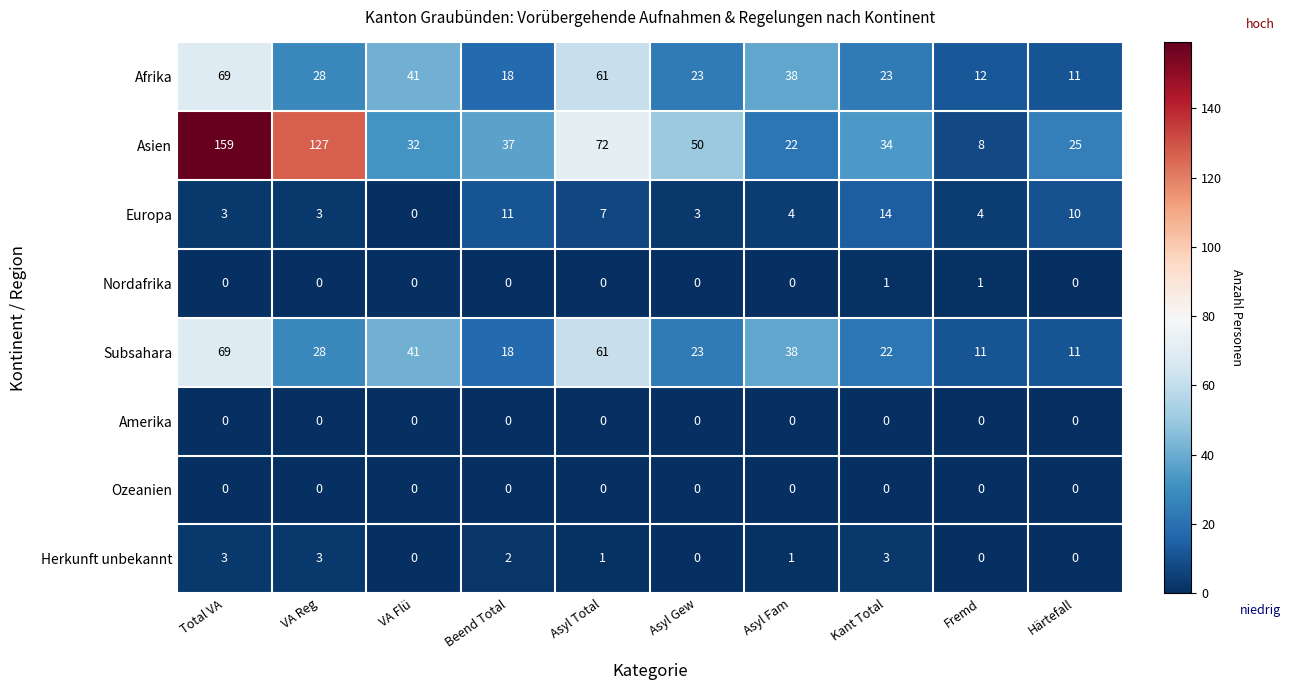

Is it true that Nordafrika equals -1 at Beend Total?

False